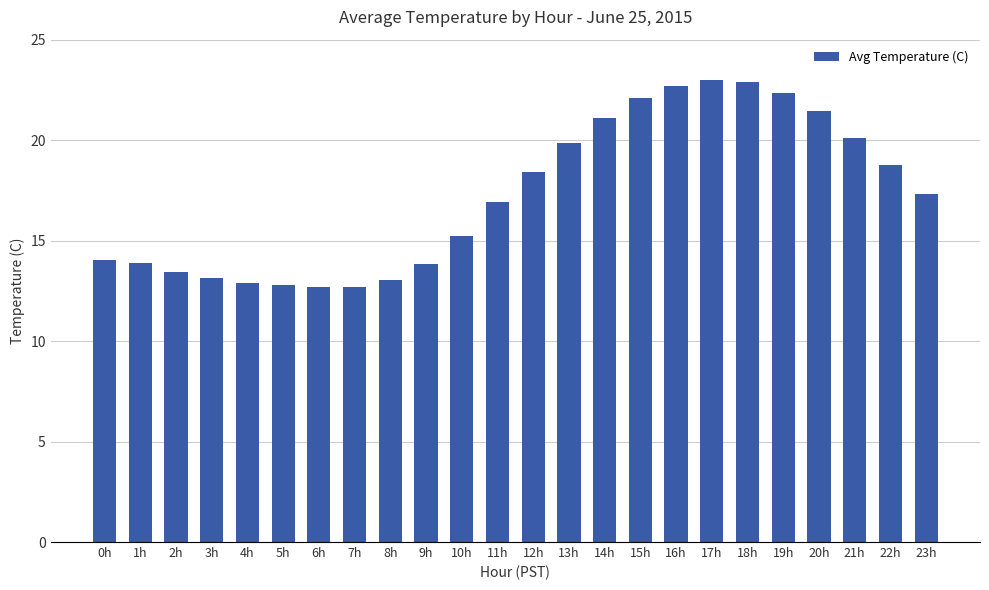

What is the smallest value displayed?

12.7